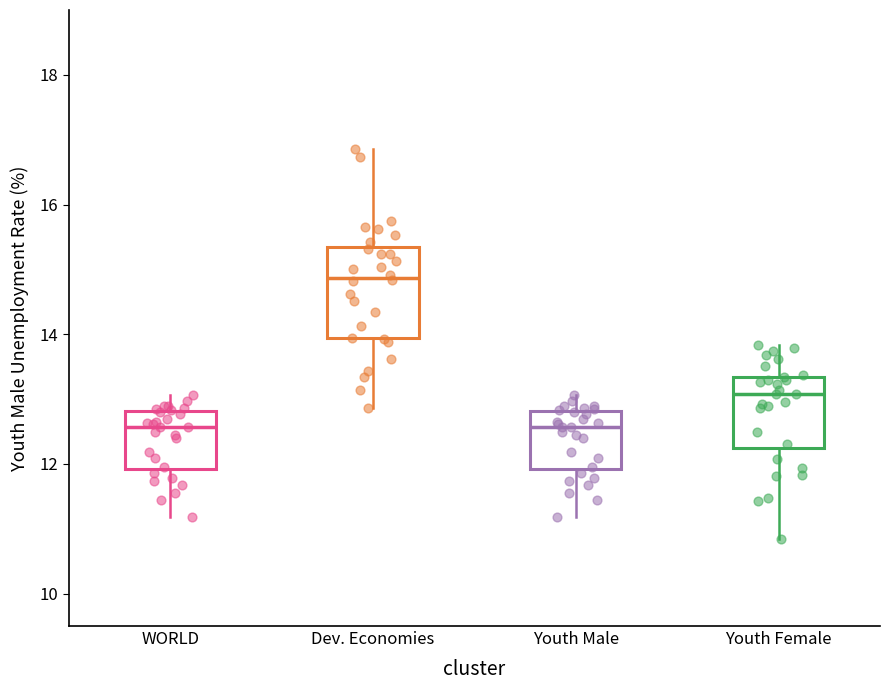

Reading left to right, read every box against the y-axis: the position of its median line, the range the box covers, and the ends of its whiskers. The values are not printed on the chart, so give them approximately, as read against the axis.

WORLD: median 12.6, box 12.0 to 12.8, whiskers 11.2 to 13.0
Dev. Economies: median 14.8, box 14.0 to 15.4, whiskers 12.8 to 16.8
Youth Male: median 12.6, box 12.0 to 12.8, whiskers 11.2 to 13.0
Youth Female: median 13.0, box 12.2 to 13.4, whiskers 10.8 to 13.8